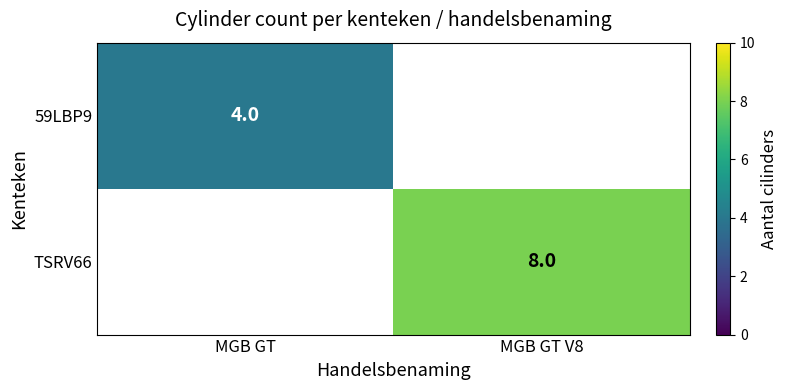

The value of TSRV66 at MGB GT V8 is 12. True or false?

False